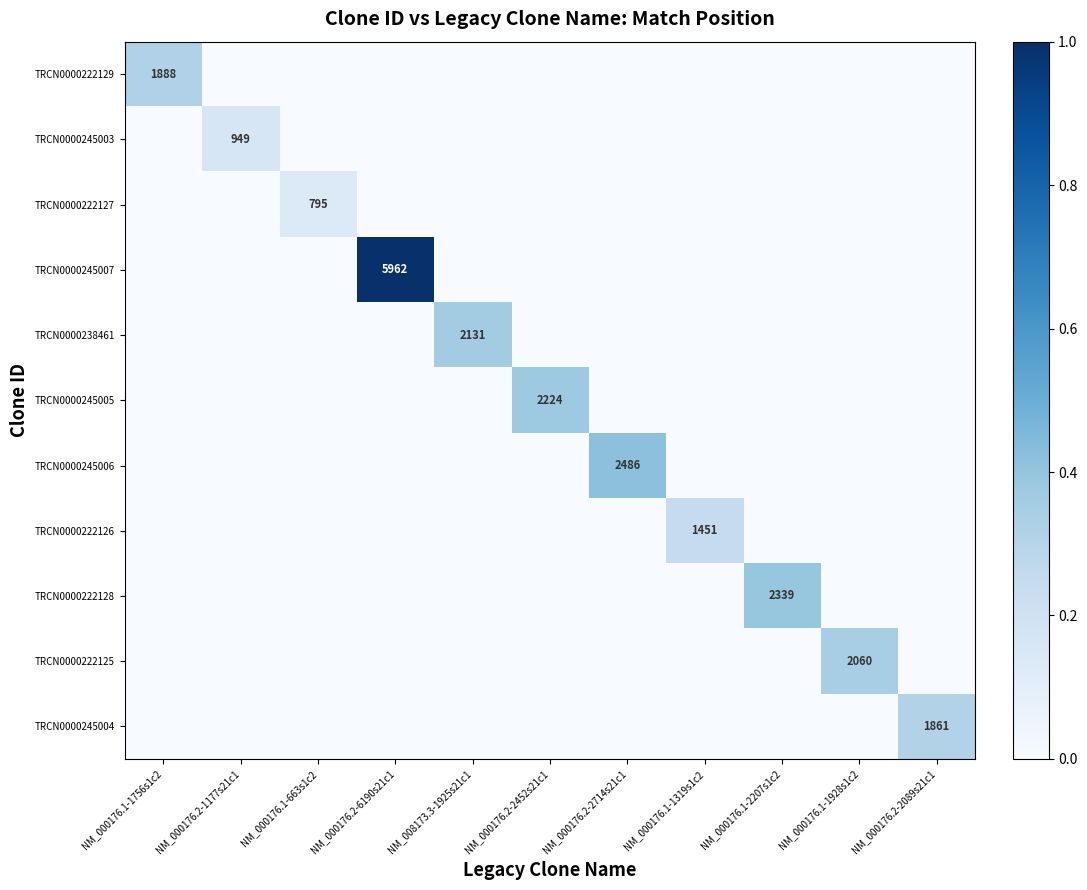

Is it true that TRCN0000245006 equals 1014 at NM_000176.2-2714s21c1?

False